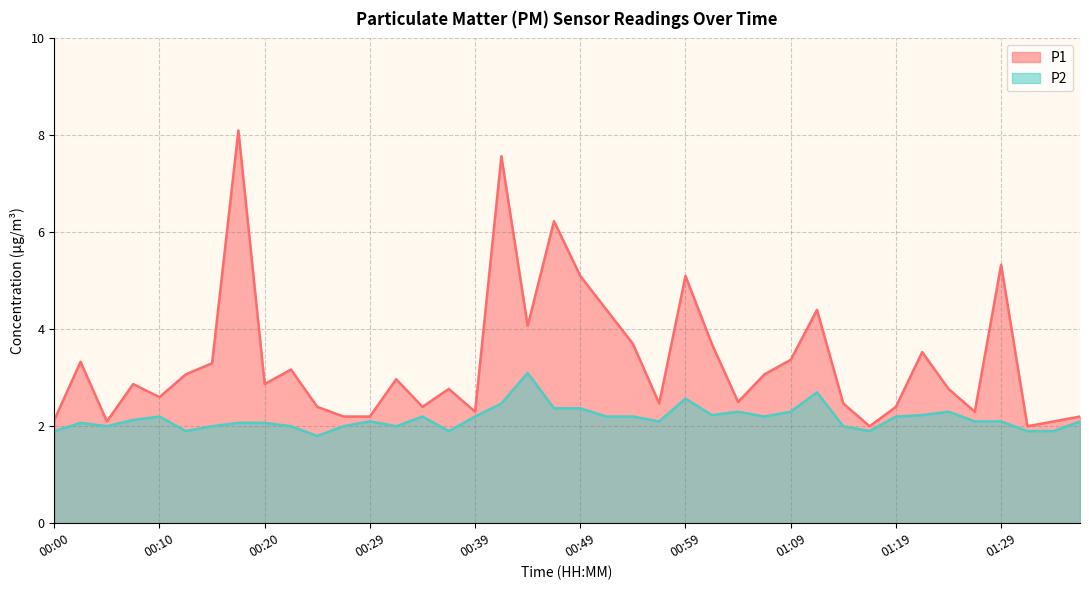

Where is P2 nearest to the value 2?

00:05